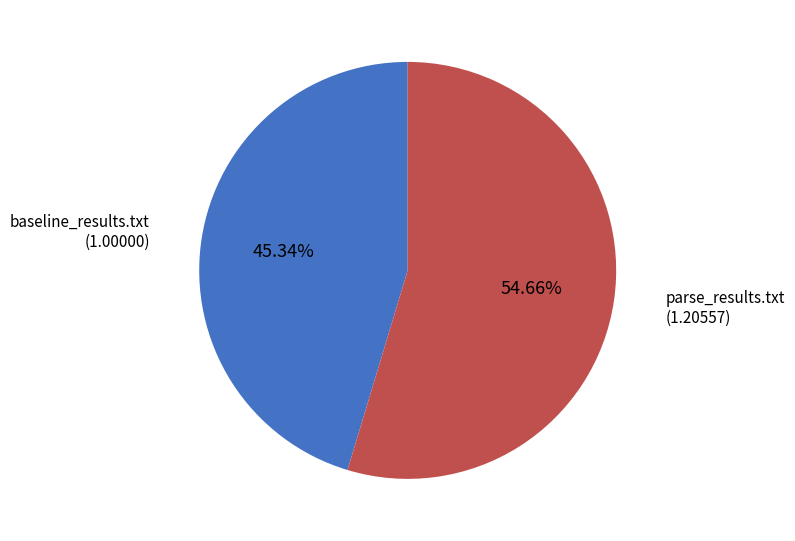

Does any single category account for the majority?

Yes